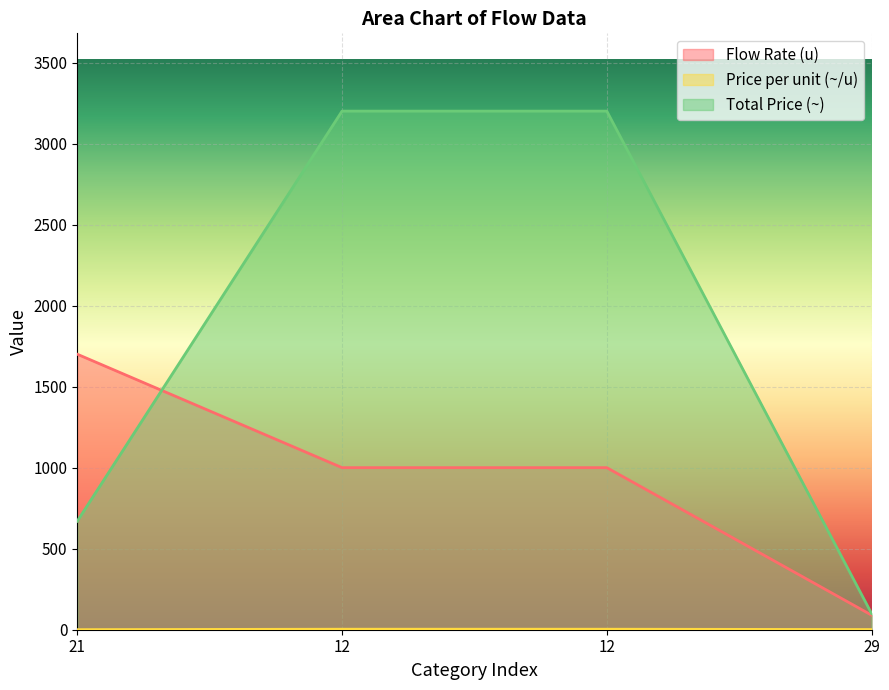

What is the label of the 2nd point from the right?

12